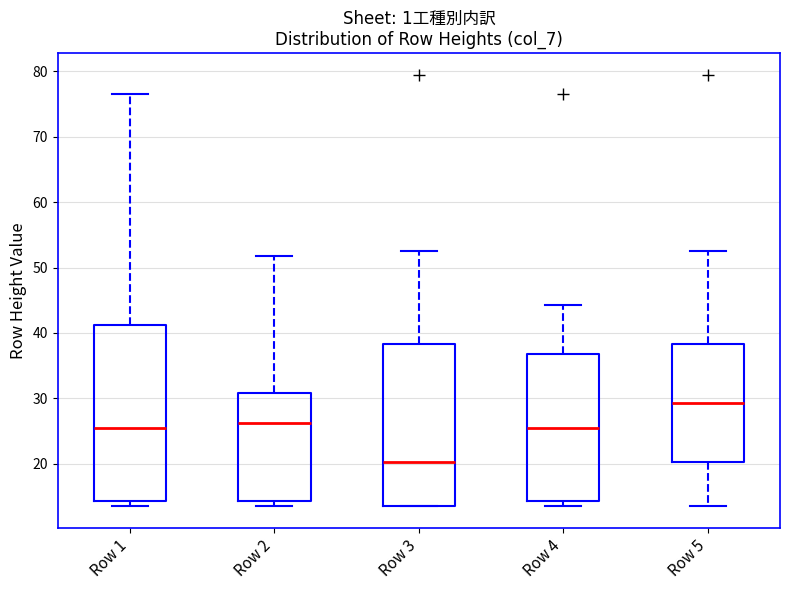

Reading left to right, transcribe this box plot: for each box, give where its median line is, the range the box spans, and where its two whiskers end, as read against the y-axis. The values are not printed on the chart, so give them approximately, as read against the axis.

Row 1: median 26, box 14 to 41, whiskers 14 (just below the box's lower edge) to 77
Row 2: median 26, box 14 to 31, whiskers 14 (just below the box's lower edge) to 52
Row 3: median 20, box 14 to 38, whiskers 14 to 53
Row 4: median 26, box 14 to 37, whiskers 14 (just below the box's lower edge) to 44
Row 5: median 29, box 20 to 38, whiskers 14 to 53